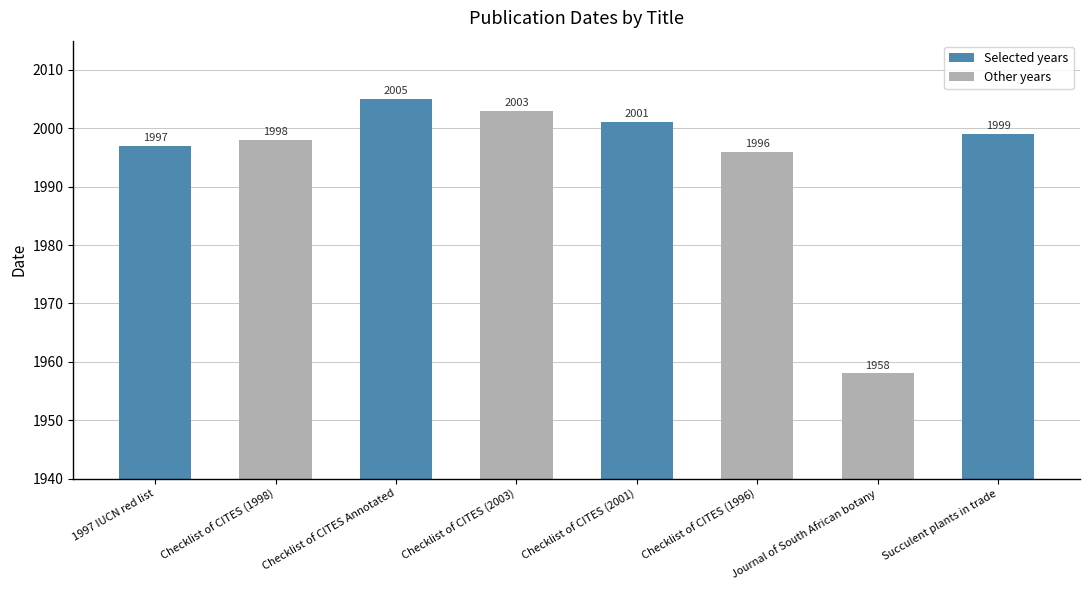

Rank the categories by value from highest to lowest.

Checklist of CITES Annotated, Checklist of CITES (2003), Checklist of CITES (2001), Succulent plants in trade, Checklist of CITES (1998), 1997 IUCN red list, Checklist of CITES (1996), Journal of South African botany